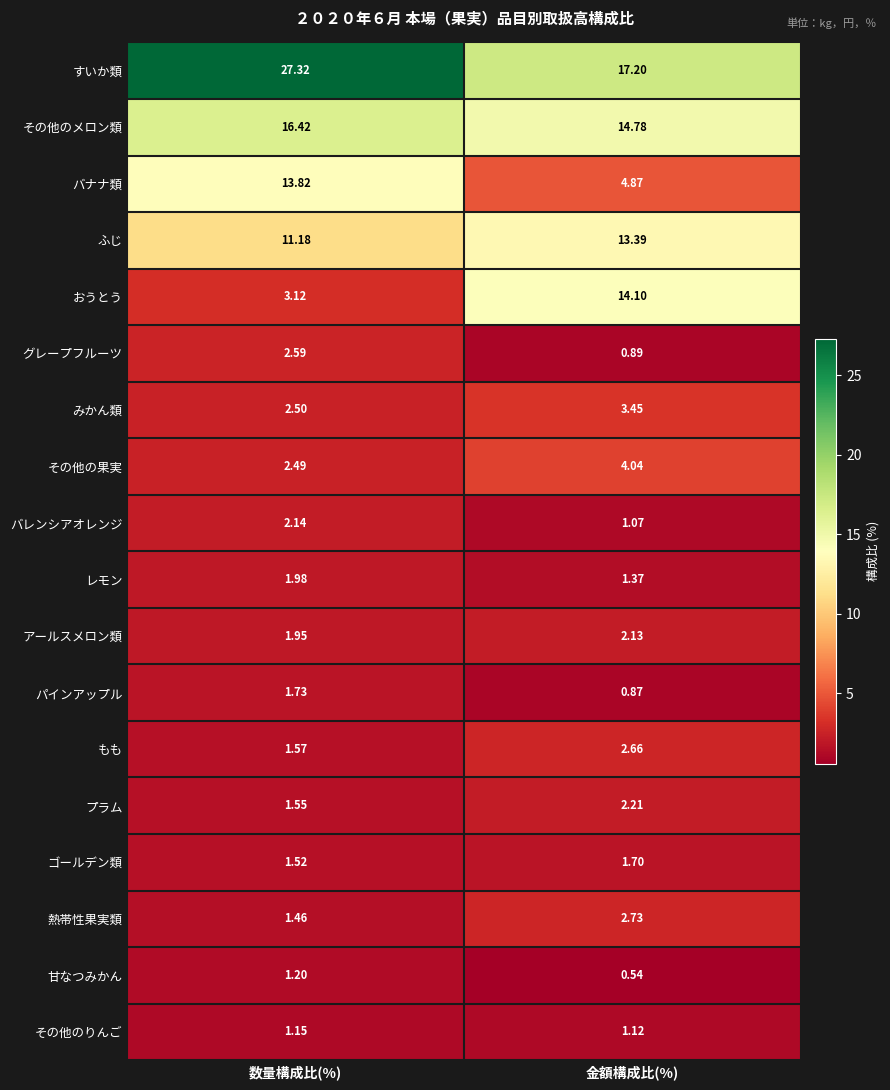

What is the difference between the highest and lowest values at 金額構成比(%)?

16.7